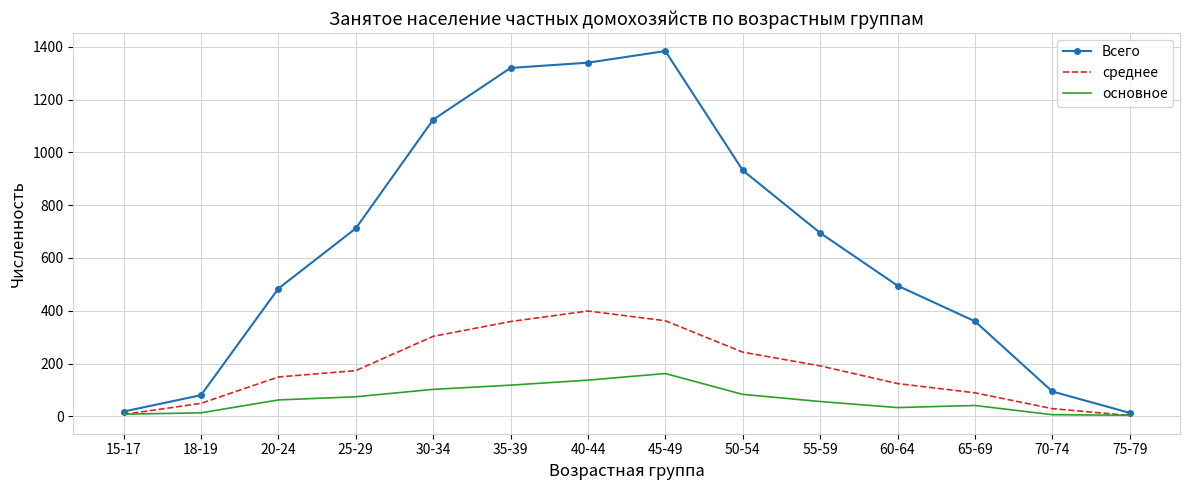

Which series changed the most between 15-17 and 50-54?

Всего